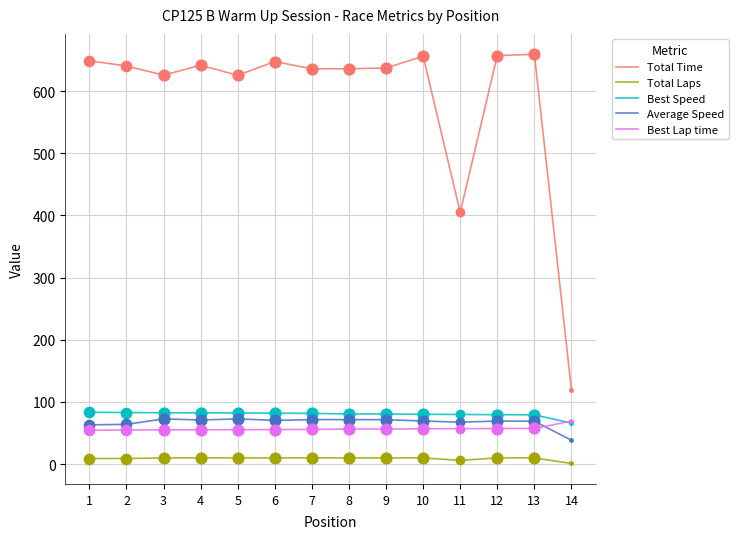

What is the total value across all series at 1?

858.8